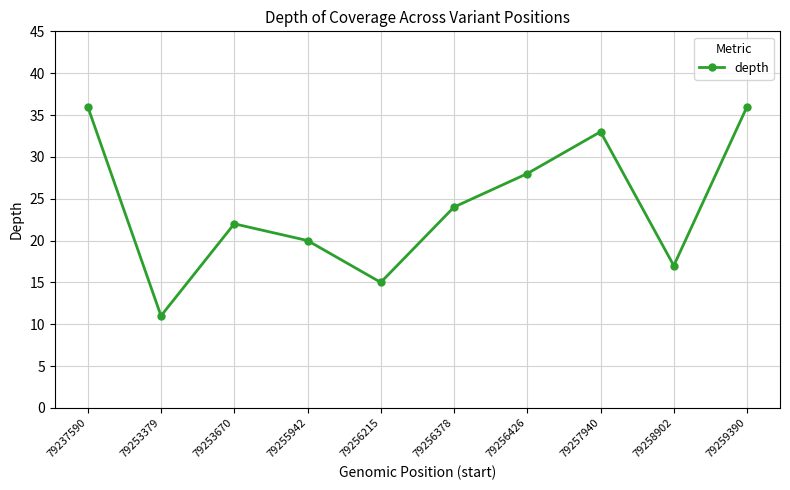

How many interior local valleys (lower than both neighbors) does the data have?

3